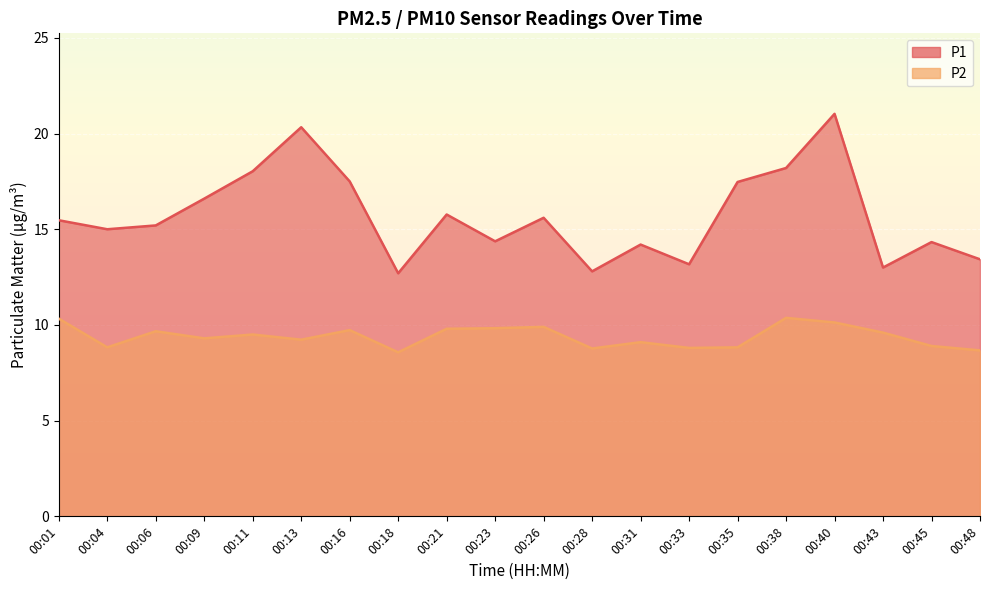

Is it true that P2 equals 5.7 at 00:26?

False